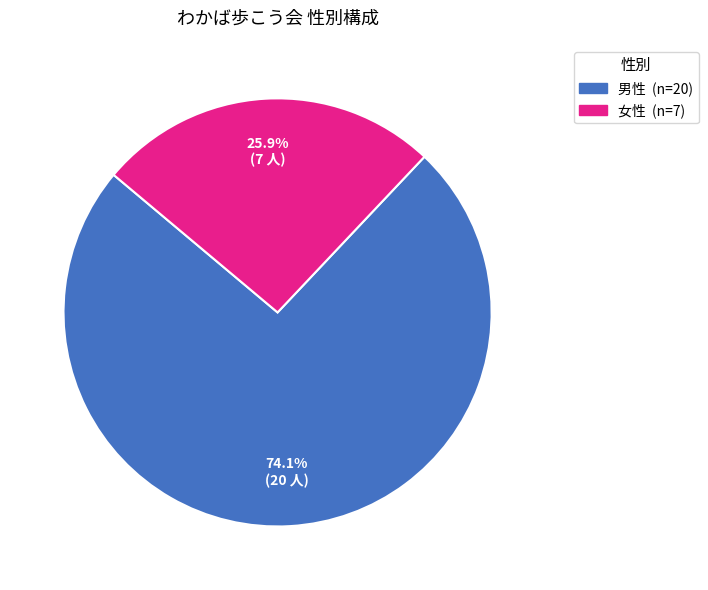

Rank the categories by value from lowest to highest.

女性, 男性